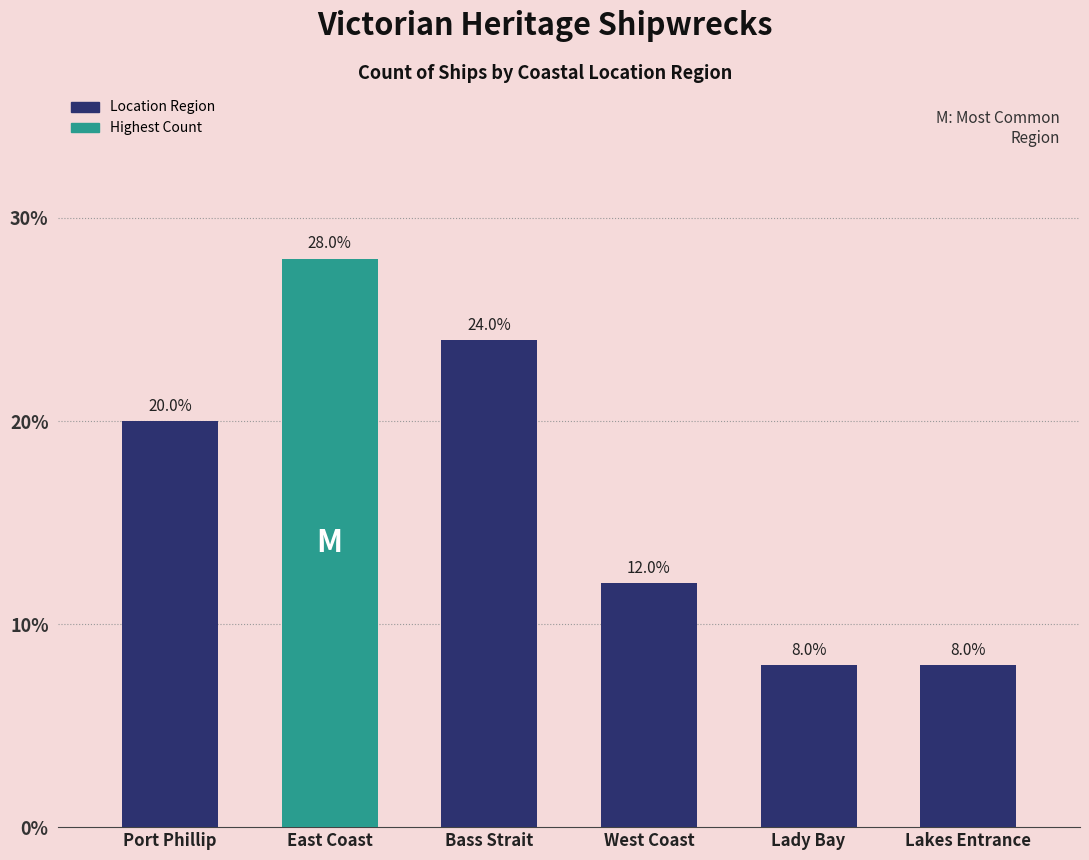

What is the greatest value displayed?

28.0